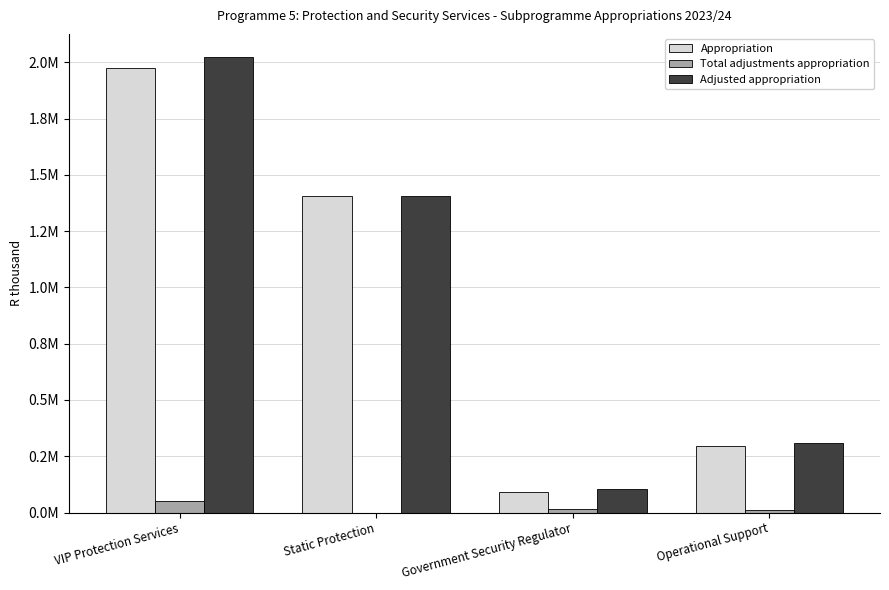

List the labels in order of Total adjustments appropriation value, smallest first.

Static Protection, Operational Support, Government Security Regulator, VIP Protection Services